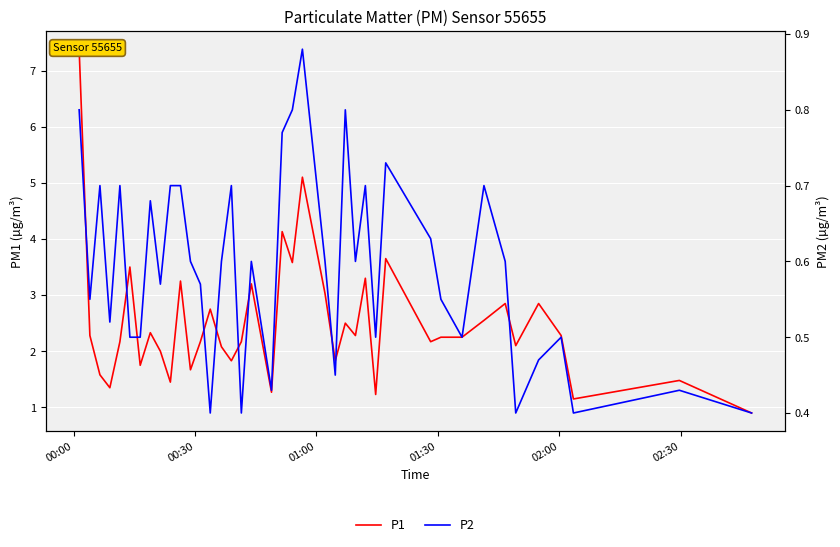

What are all the series names shown in the legend?

P1, P2